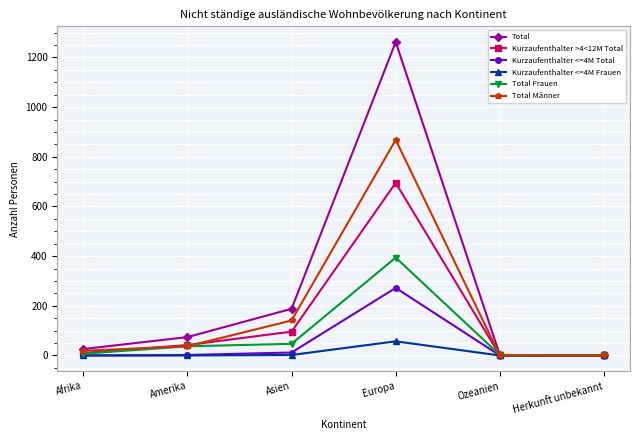

The Total Männer series shows 563 at Ozeanien. True or false?

False